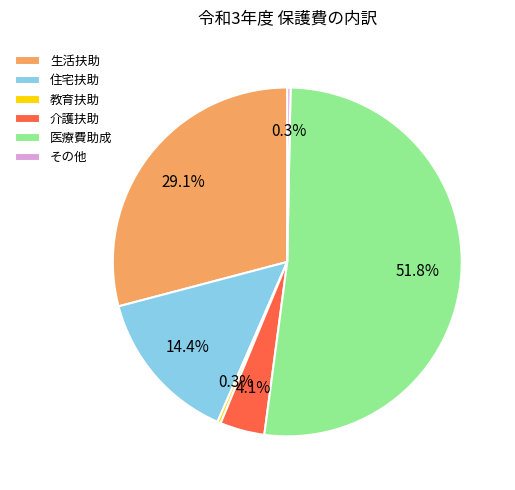

To the nearest percent, what is the average slice percentage?

17%